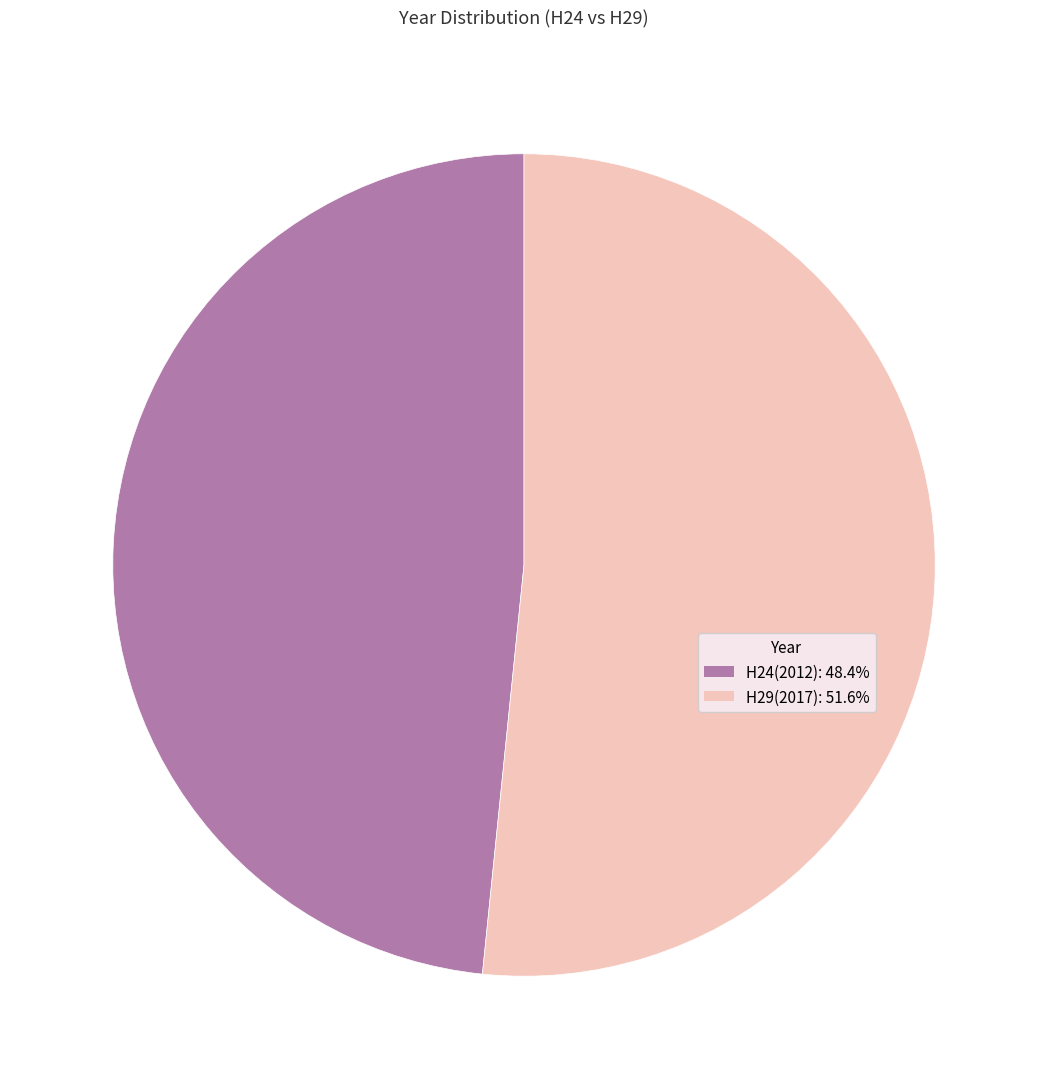

How many segments does this pie chart have?

2